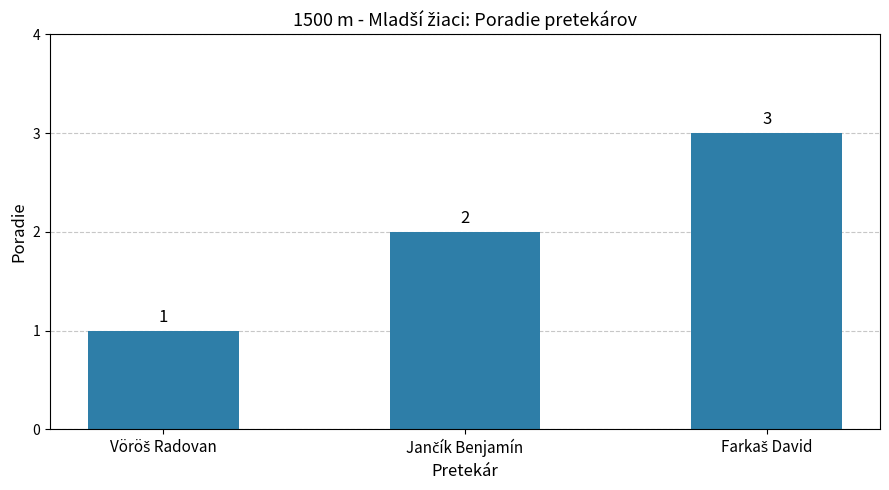

How many data points does each series have?

3